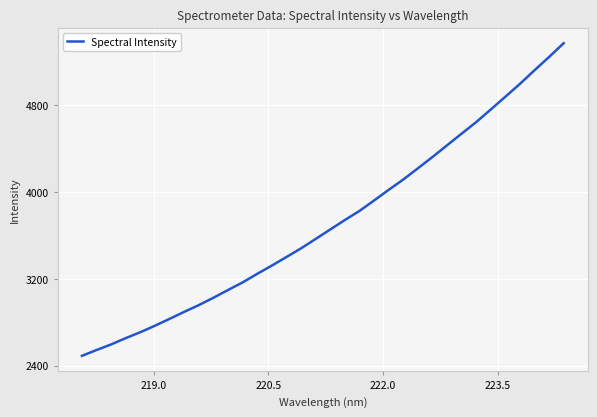

Count the number of data series in this chart.

1